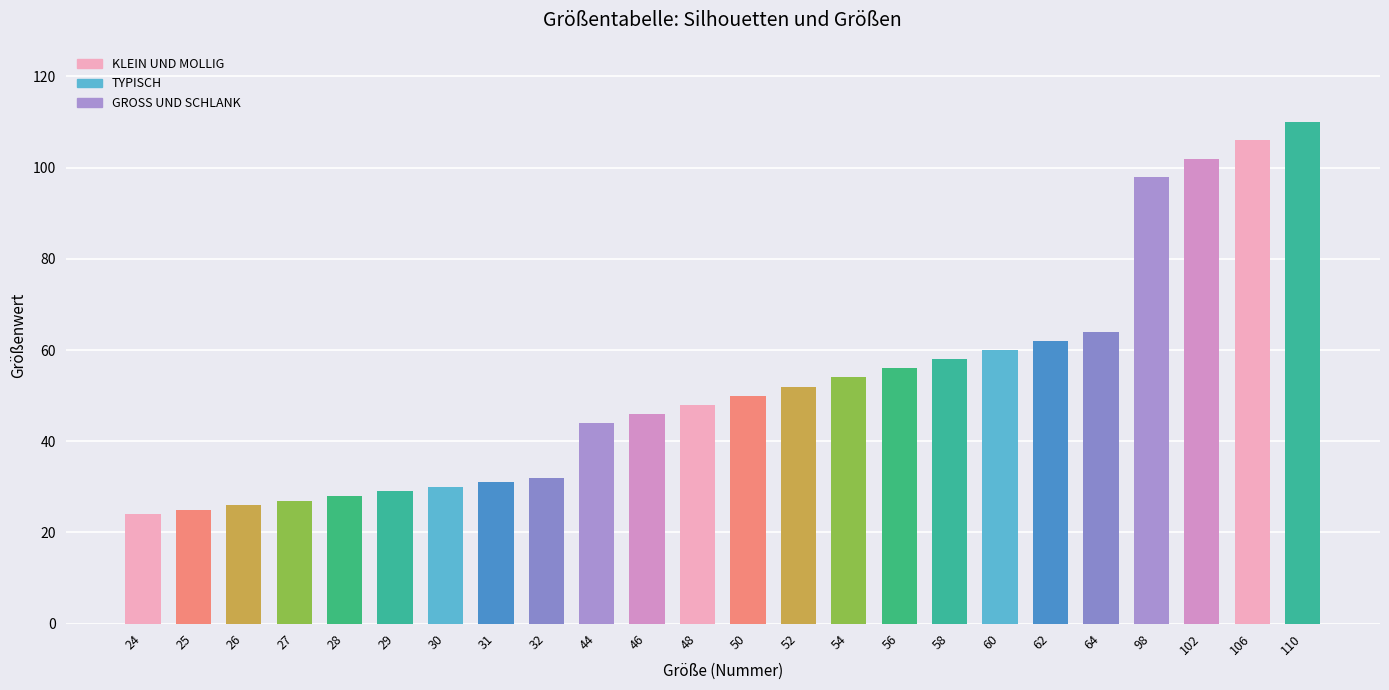

Which category has the highest value across all series?

110